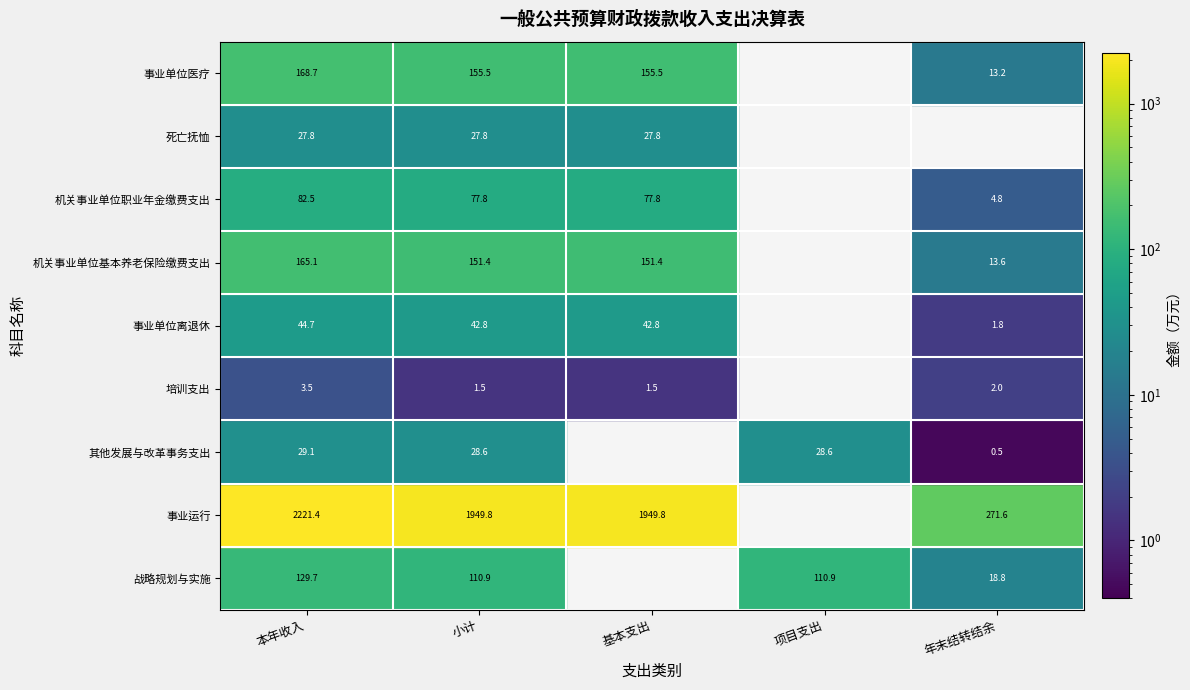

Where is 事业单位医疗 nearest to the value 84?

年末结转结余